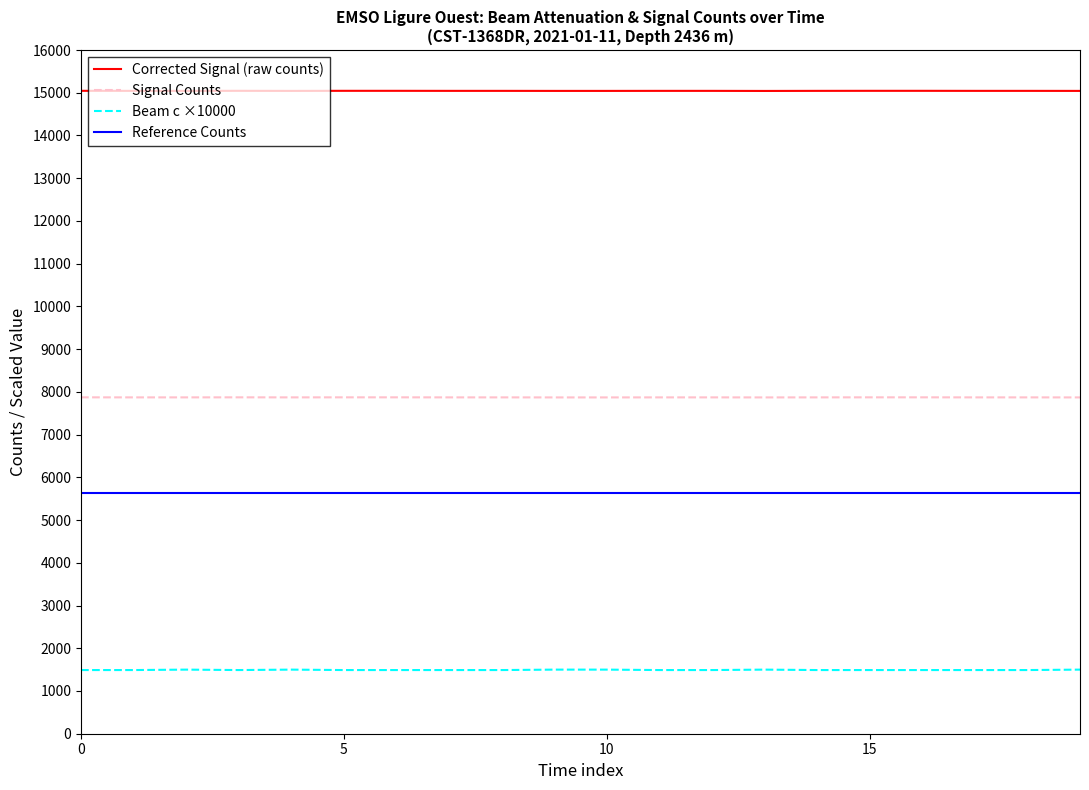

Which series has the largest total across all categories?

Corrected Signal (raw counts)